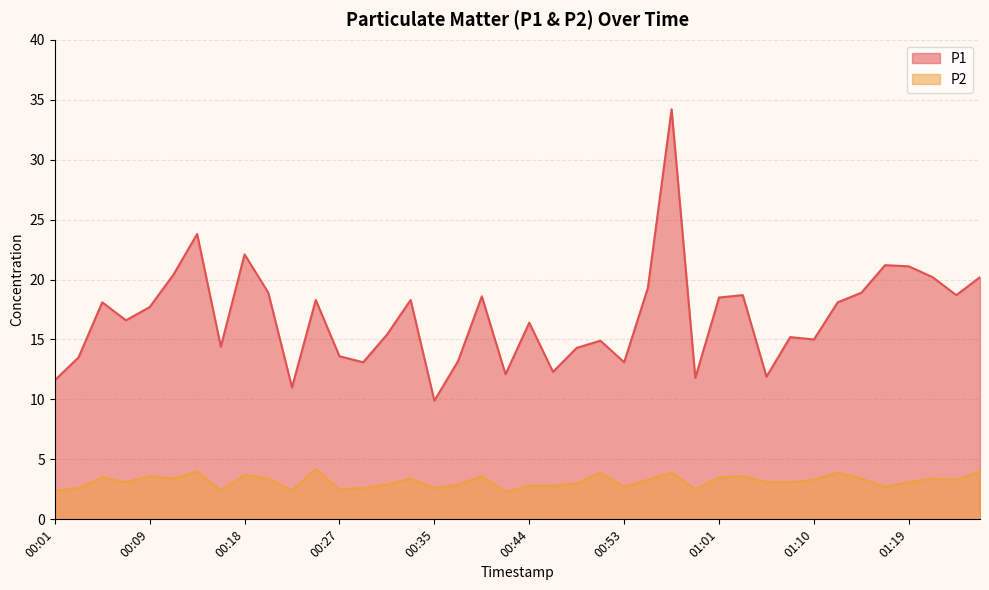

How many values in the P1 series are below 17?

20